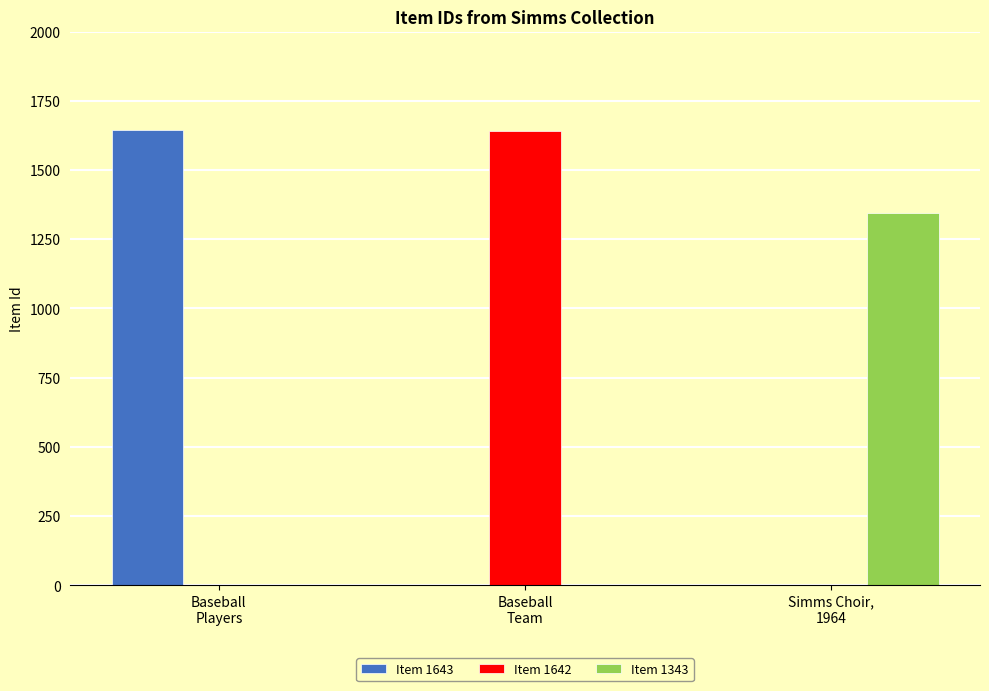

Is it true that Item 1343 equals 0 at Baseball
Team?

True